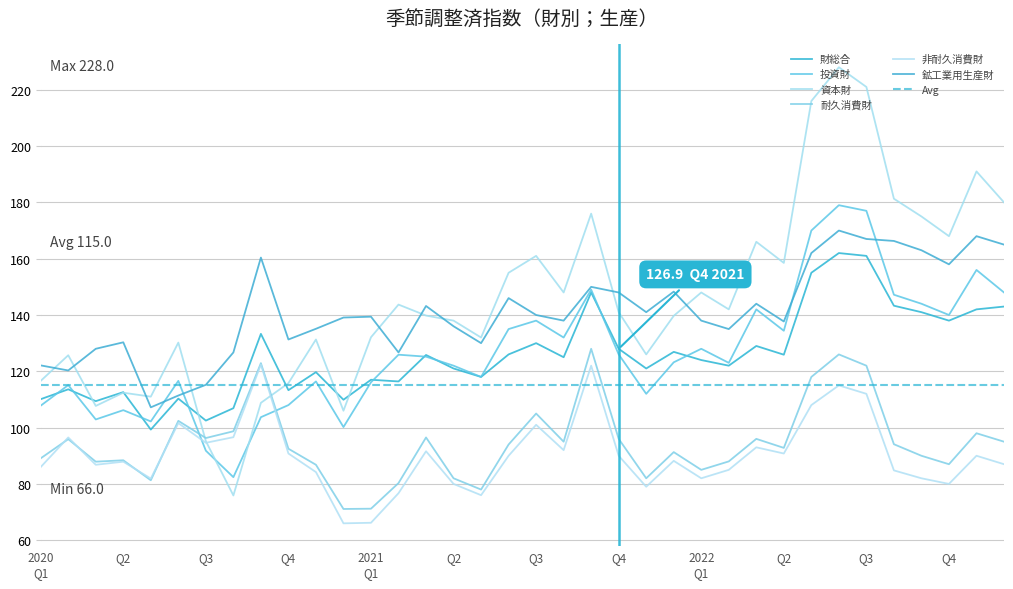

Reading right to left, what are all the values shown in this chart?

財総合: 143.0	142.0	138.0	141.0	143.3	161.0	162.0	155.0	125.9	129.0	122.0	124.0	126.9	121.0	128.0	148.0	125.0	130.0	126.0	118.0	121.0	125.8	116.4	117.0	109.9	119.7	113.3	133.3	106.9	102.5	110.3	99.3	112.6	109.4	113.6	110.1
投資財: 148.0	156.0	140.0	144.0	147.2	177.0	179.0	170.0	134.4	142.0	123.0	128.0	123.2	112.0	126.0	149.0	132.0	138.0	135.0	118.0	122.0	125.2	125.9	116.1	100.2	116.4	108.0	103.7	82.4	91.8	116.6	102.2	106.2	102.9	115.1	107.8
資本財: 180.0	191.0	168.0	175.0	181.3	221.0	228.0	216.0	158.5	166.0	142.0	148.0	139.7	126.0	141.0	176.0	148.0	161.0	155.0	132.0	138.0	139.8	143.7	132.1	106.0	131.3	115.8	108.8	75.9	95.2	130.2	111.0	112.4	107.7	125.7	116.6
耐久消費財: 95.0	98.0	87.0	90.0	94.1	122.0	126.0	118.0	92.8	96.0	88.0	85.0	91.3	82.0	96.0	128.0	95.0	105.0	94.0	78.0	82.0	96.5	80.3	71.2	71.1	86.8	92.5	122.9	98.7	96.3	102.4	81.3	88.4	87.9	95.9	89.1
非耐久消費財: 87.0	90.0	80.0	82.0	84.8	112.0	115.0	108.0	90.8	93.0	85.0	82.0	88.2	79.0	90.0	122.0	92.0	101.0	90.0	76.0	80.0	91.6	76.7	66.2	66.0	84.2	90.8	122.4	96.6	94.6	101.6	81.9	87.9	86.8	96.5	86.0
鉱工業用生産財: 165.0	168.0	158.0	163.0	166.3	167.0	170.0	162.0	137.7	144.0	135.0	138.0	148.3	141.0	148.0	150.0	138.0	140.0	146.0	130.0	136.0	143.2	126.7	139.4	139.1	135.1	131.3	160.4	126.7	115.2	111.4	107.2	130.3	128.0	120.3	122.1